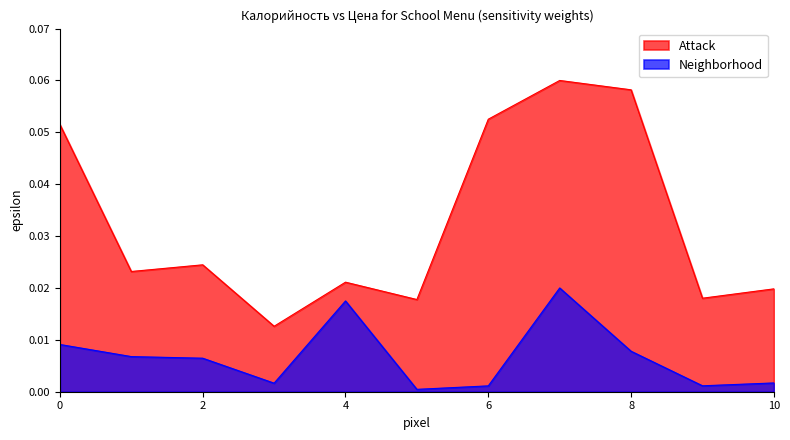

Is it true that Attack equals 0.0 at батон?

True